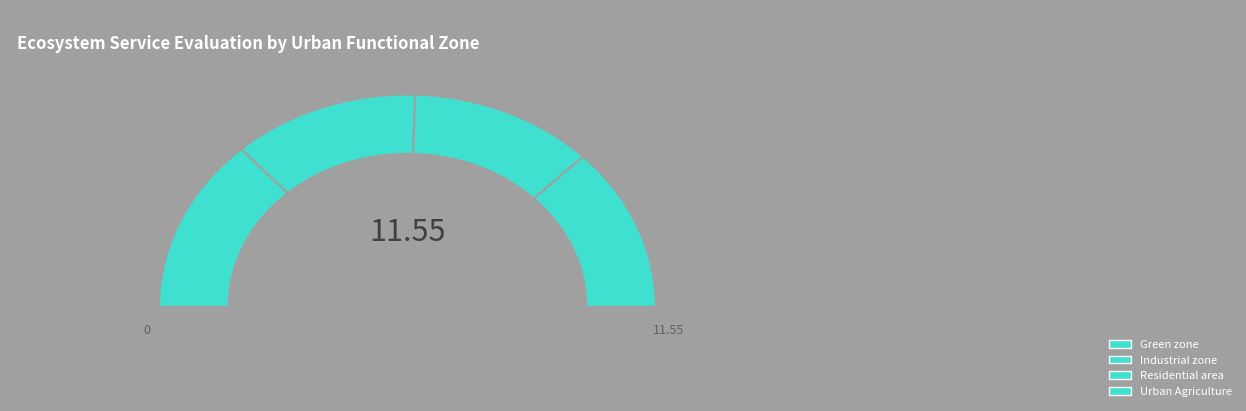

What percentage is the Urban Agriculture slice, to the nearest percent?

25%